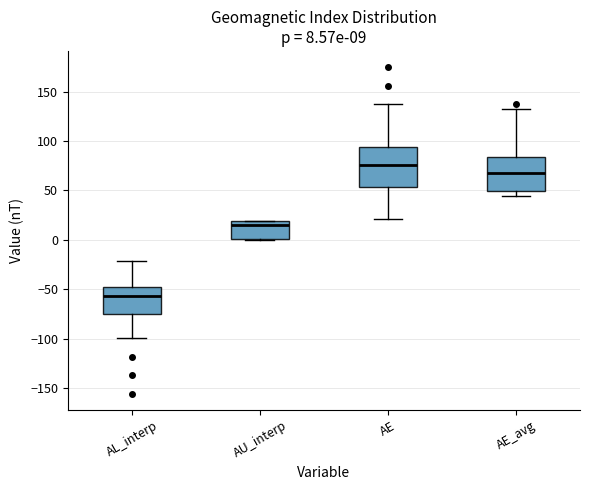

Which box's median line is the highest?

AE